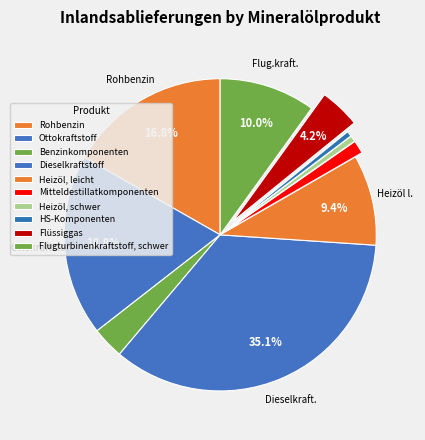

Does Heizöl, leicht represent more than half of the total?

No